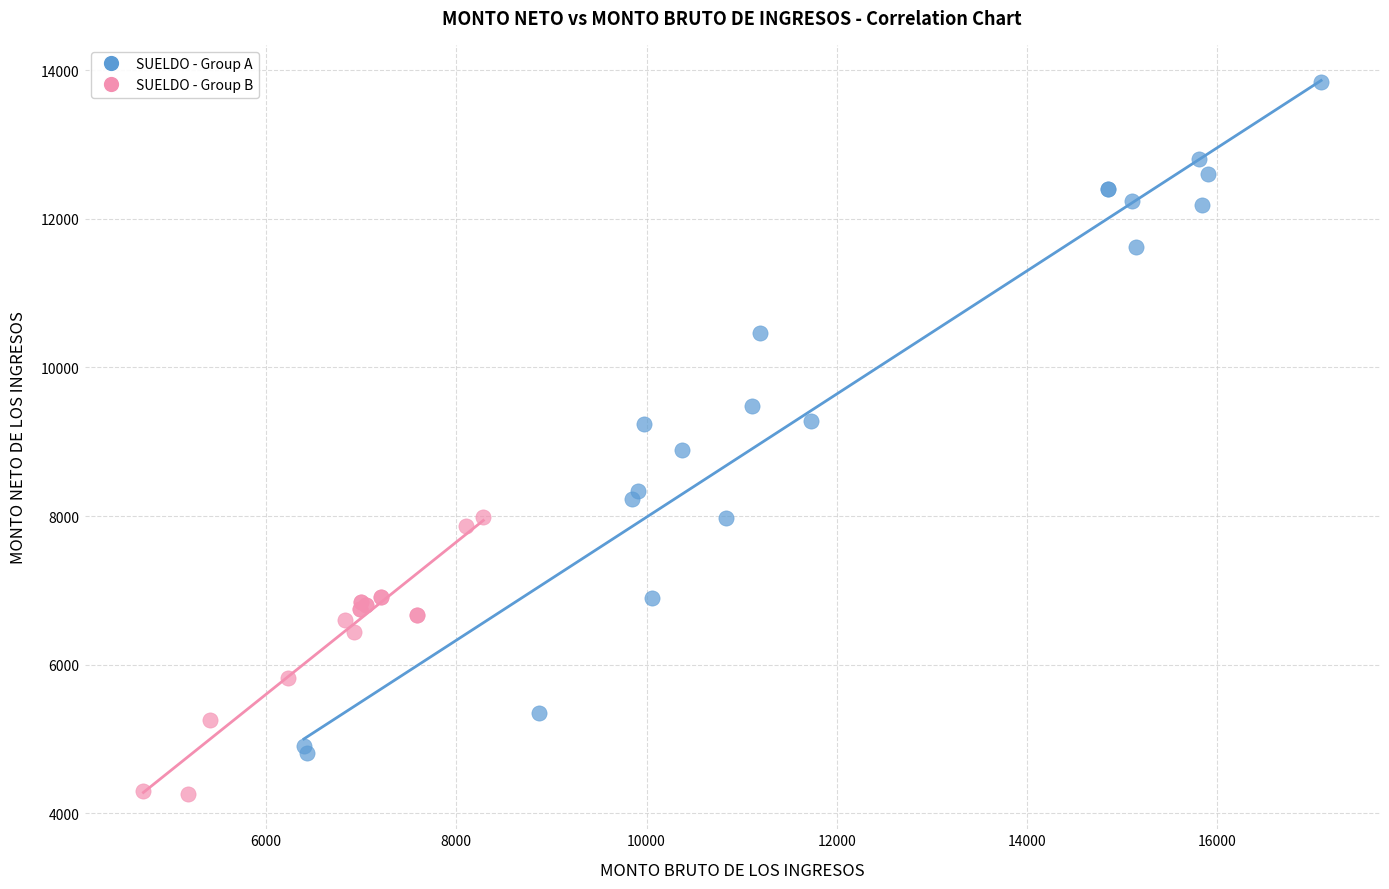

Which series reaches the maximum Y coordinate?

SUELDO - Group A